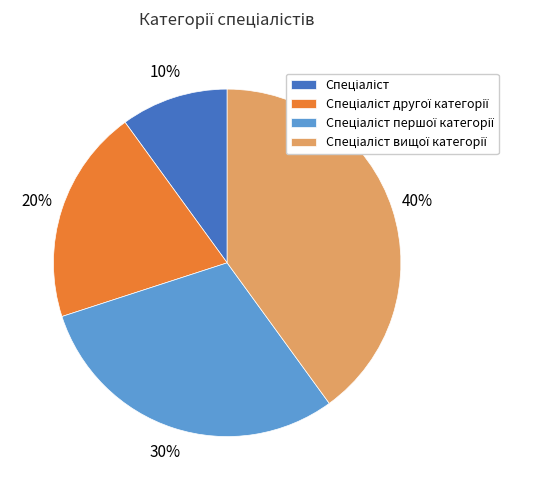

How many segments does this pie chart have?

4